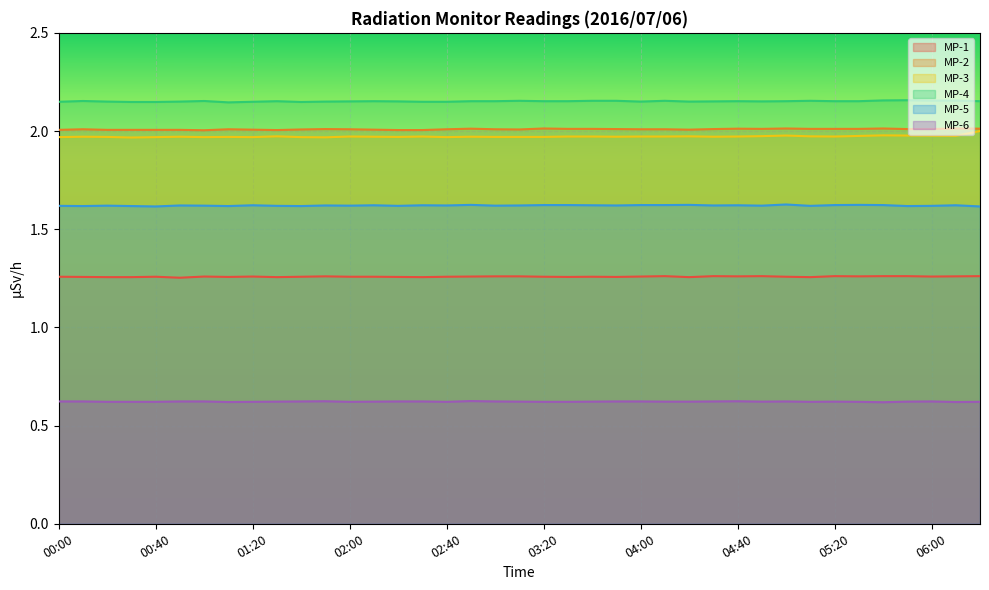

At which category does the chart reach its minimum across all series?

05:40